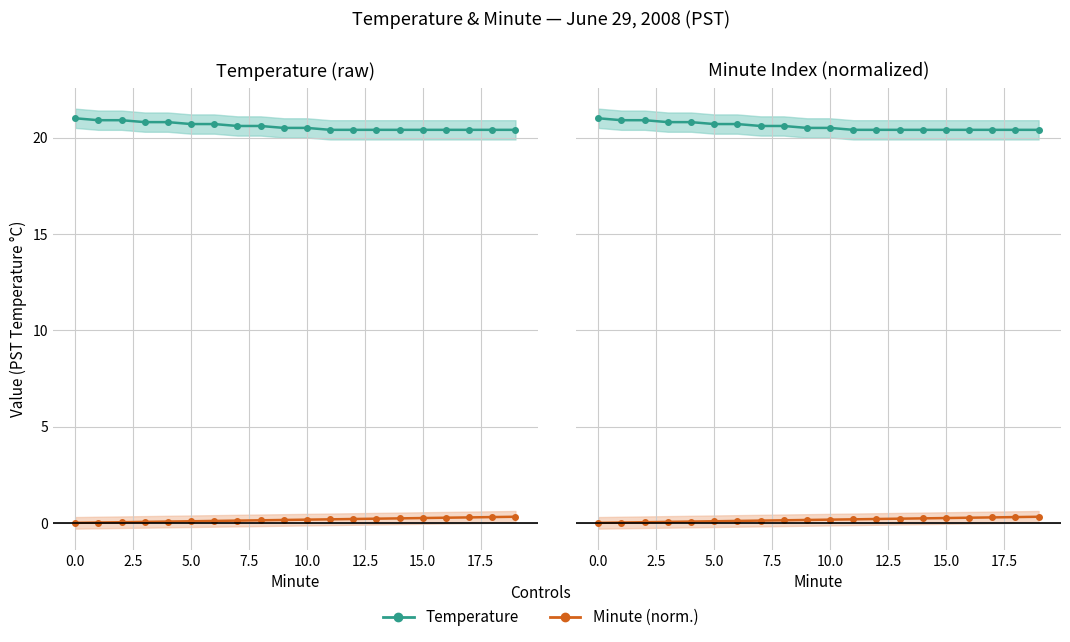

What is the total value across all series at 12.5?

20.8